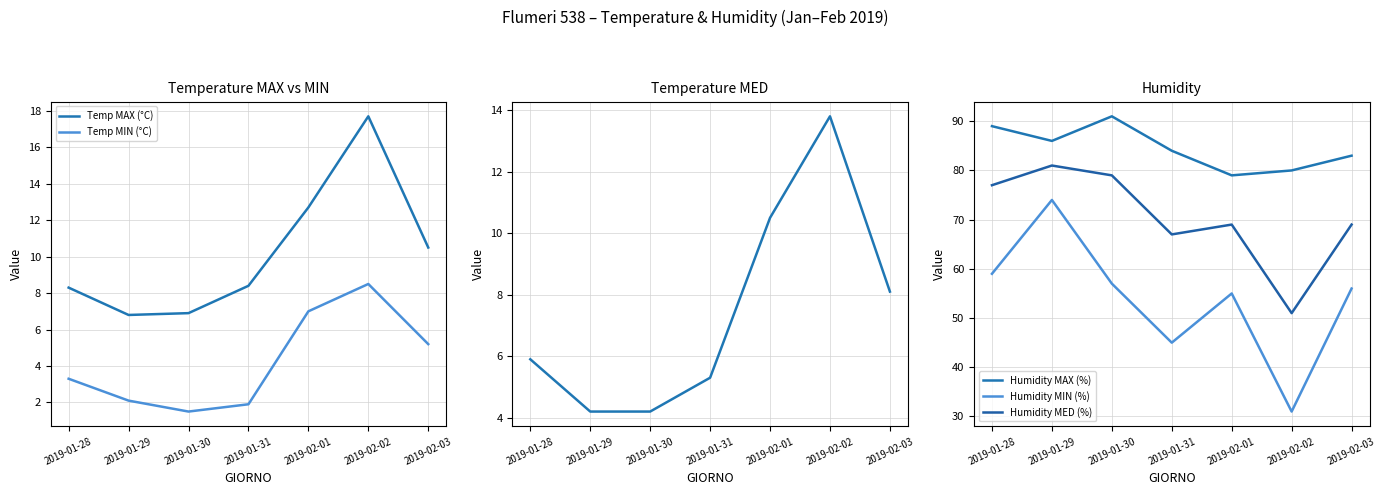

True or false: Humidity MAX (%) and Temp MED (°C) intersect in this chart.

False